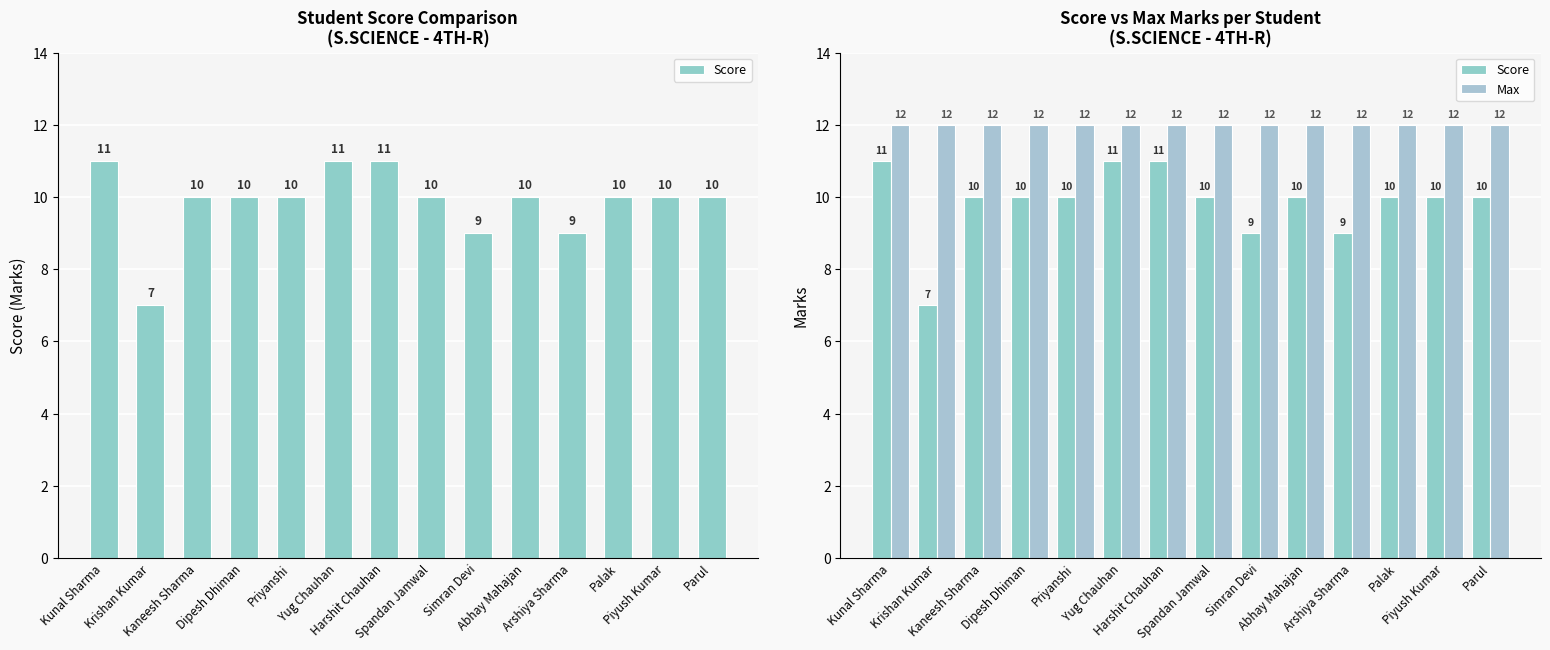

What is the difference between the highest and lowest values at Simran Devi?

3